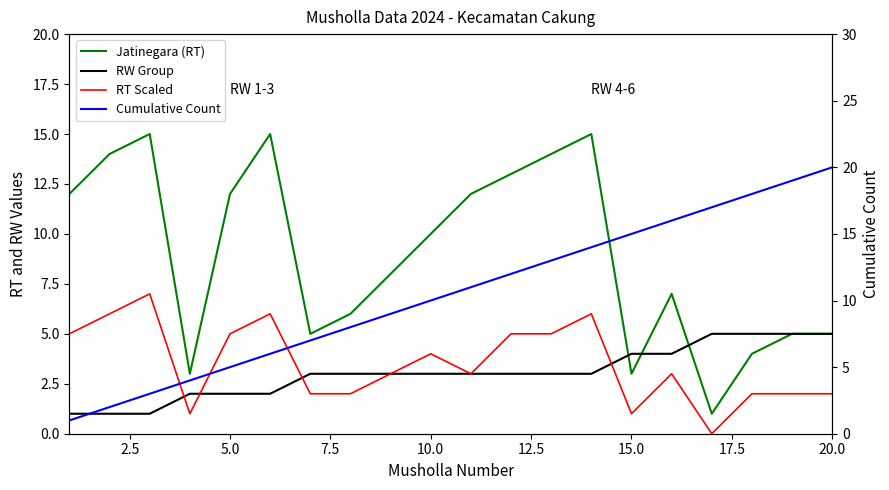

How many data points in RT Scaled are less than 3?

8